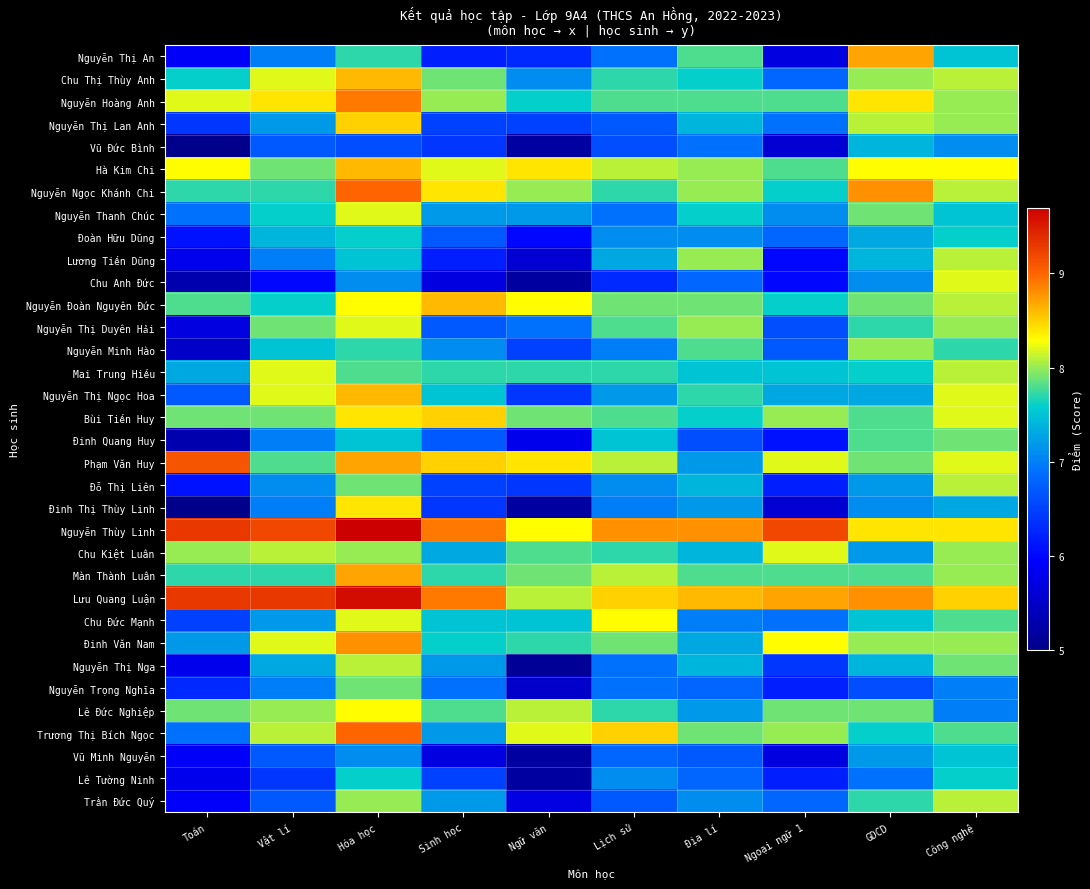

How many distinct data groups are displayed?

34